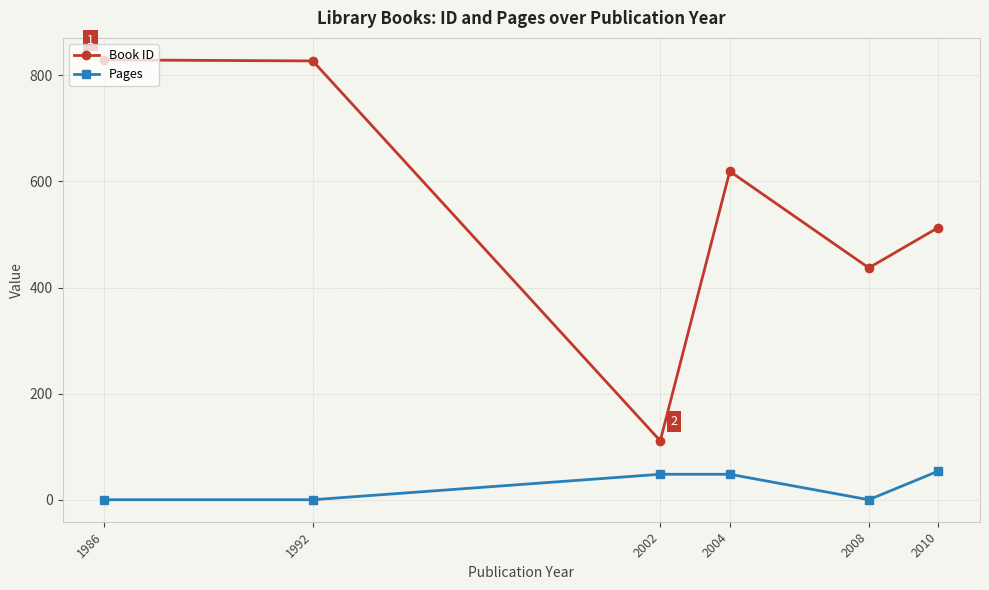

The Book ID series shows 619 at 2004. True or false?

True